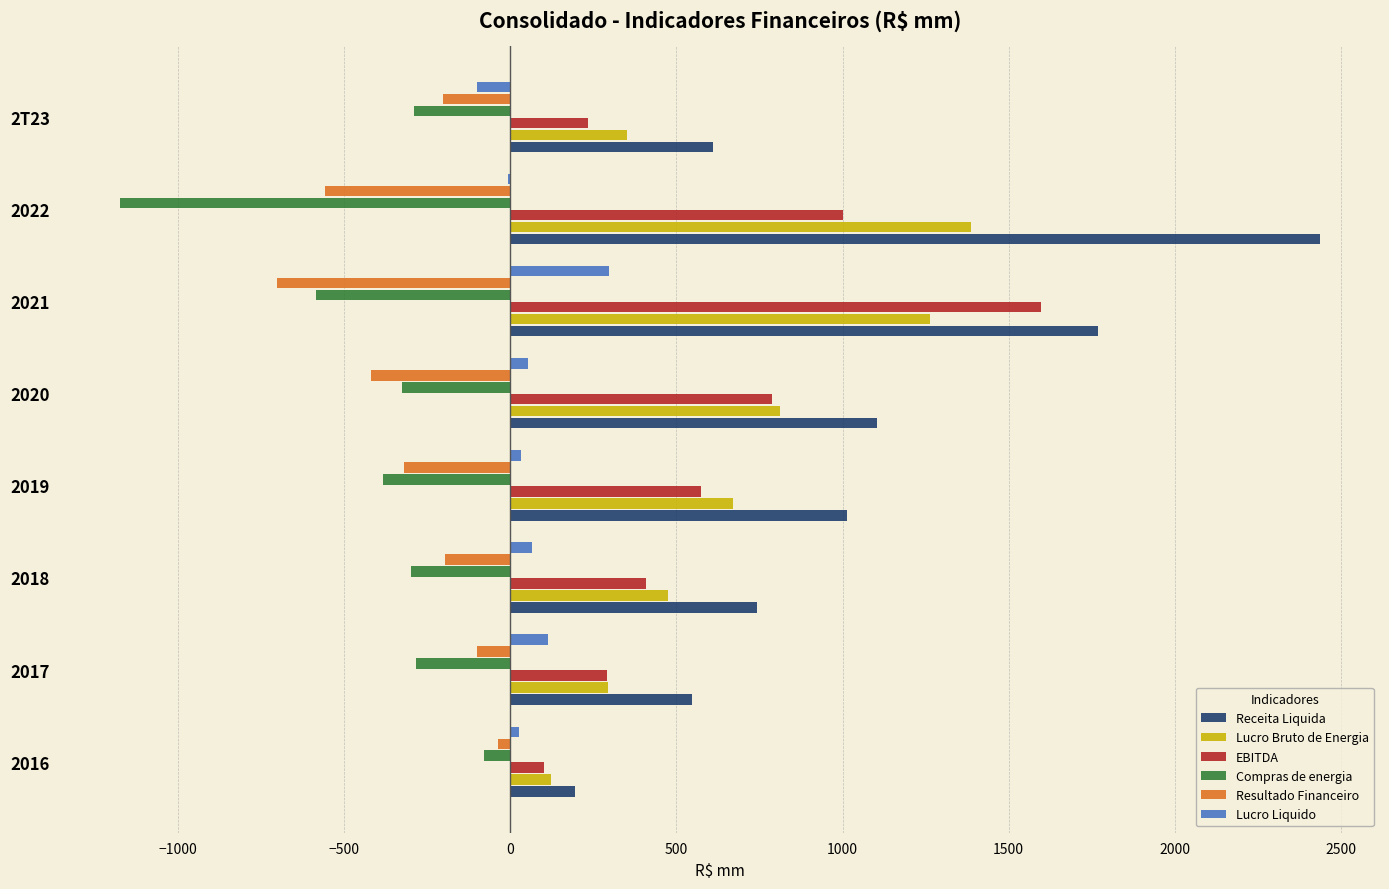

At which label does Receita Liquida reach its peak?

2022